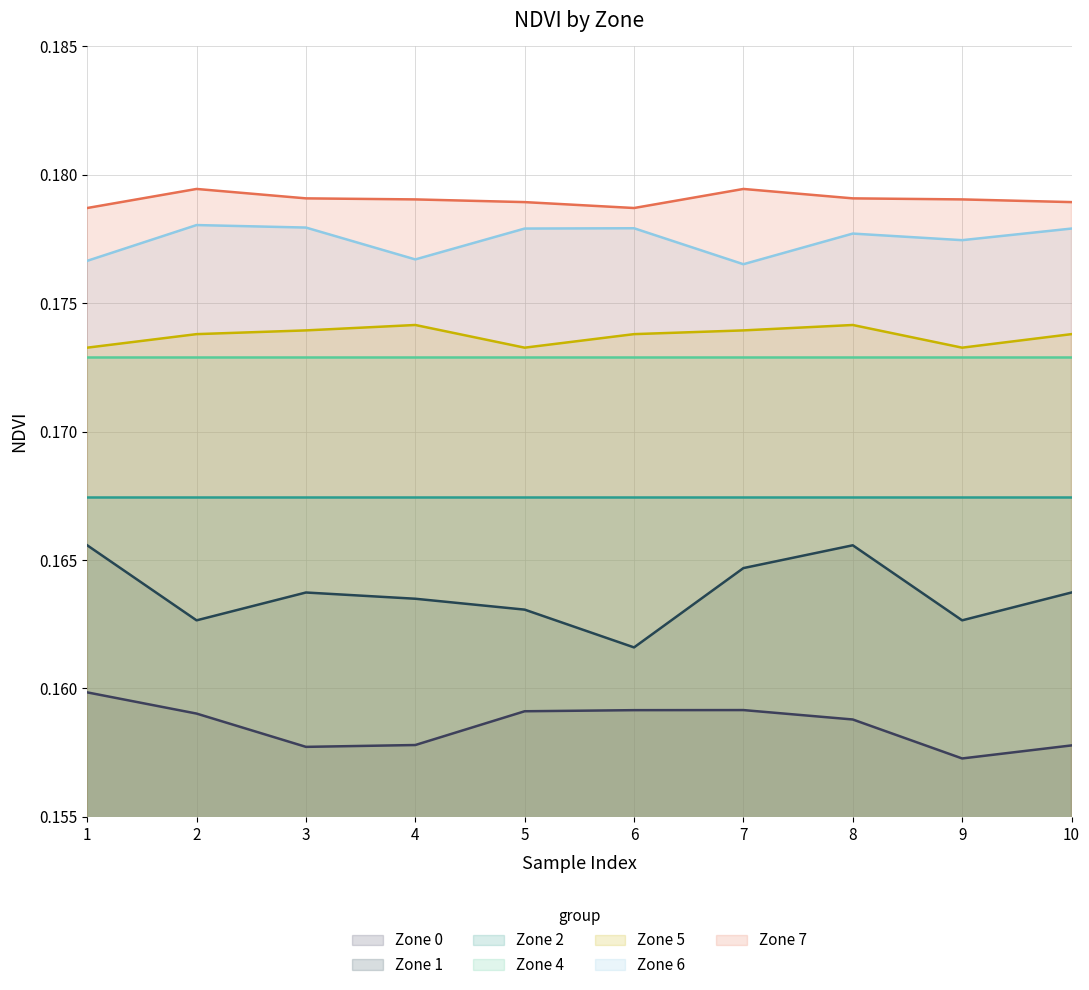

True or false: Zone 7 has more than 1 points higher than both neighbors.

True